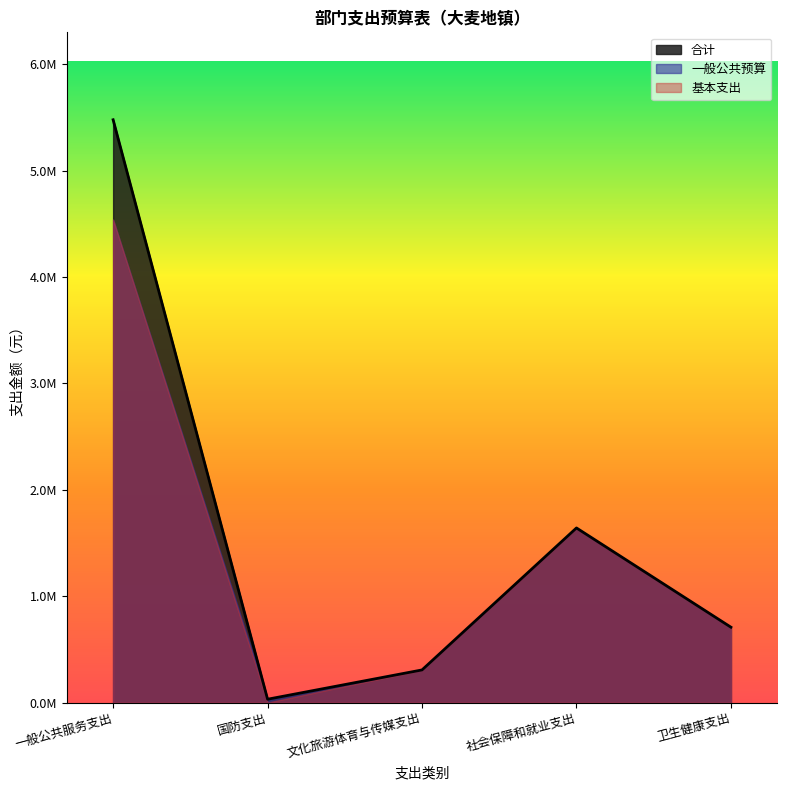

True or false: 一般公共预算 has a value of 306913.3 at 文化旅游体育与传媒支出.

True